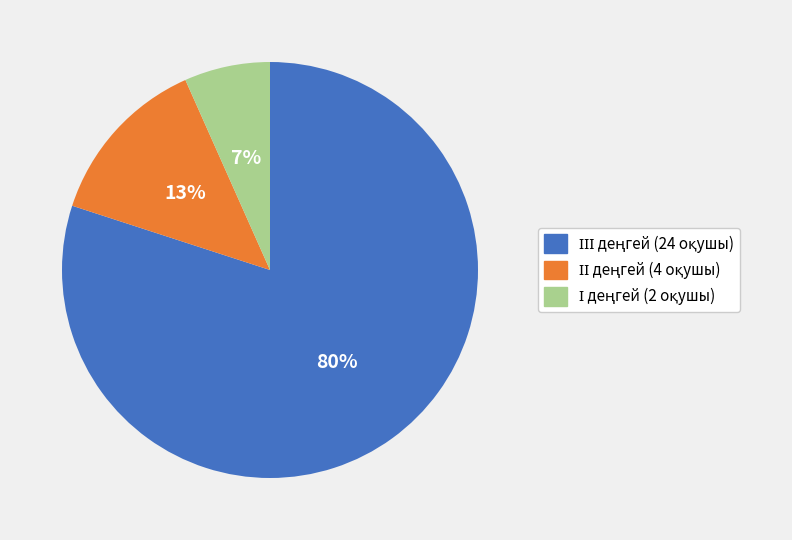

To the nearest percent, what is the difference between the largest and smallest slice percentages?

73%